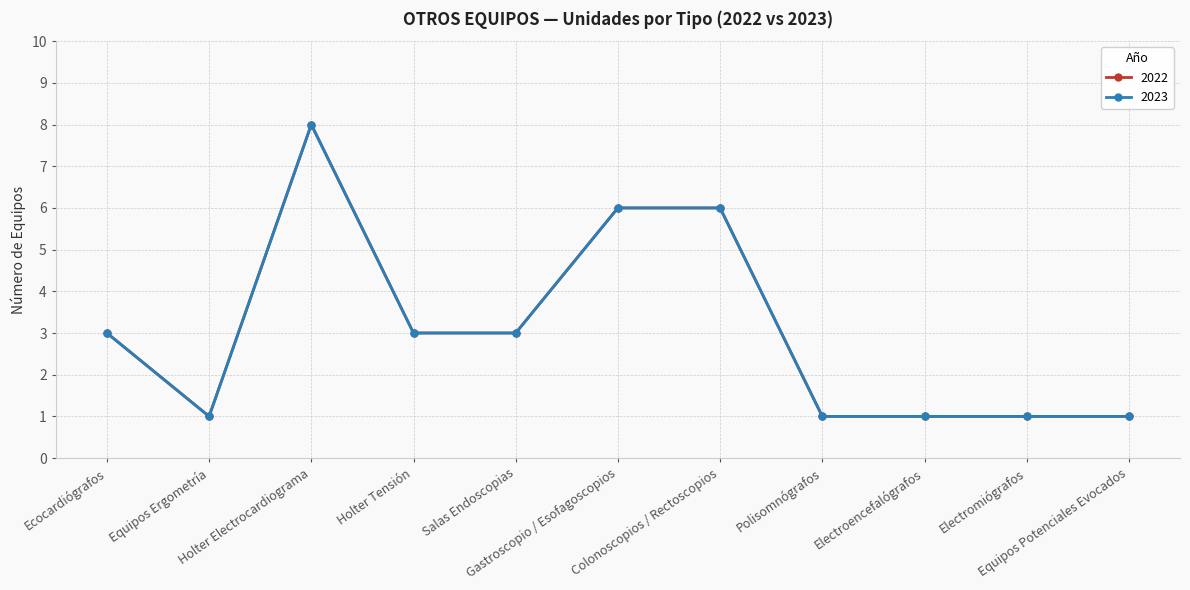

Does the chart have visible grid lines?

Yes